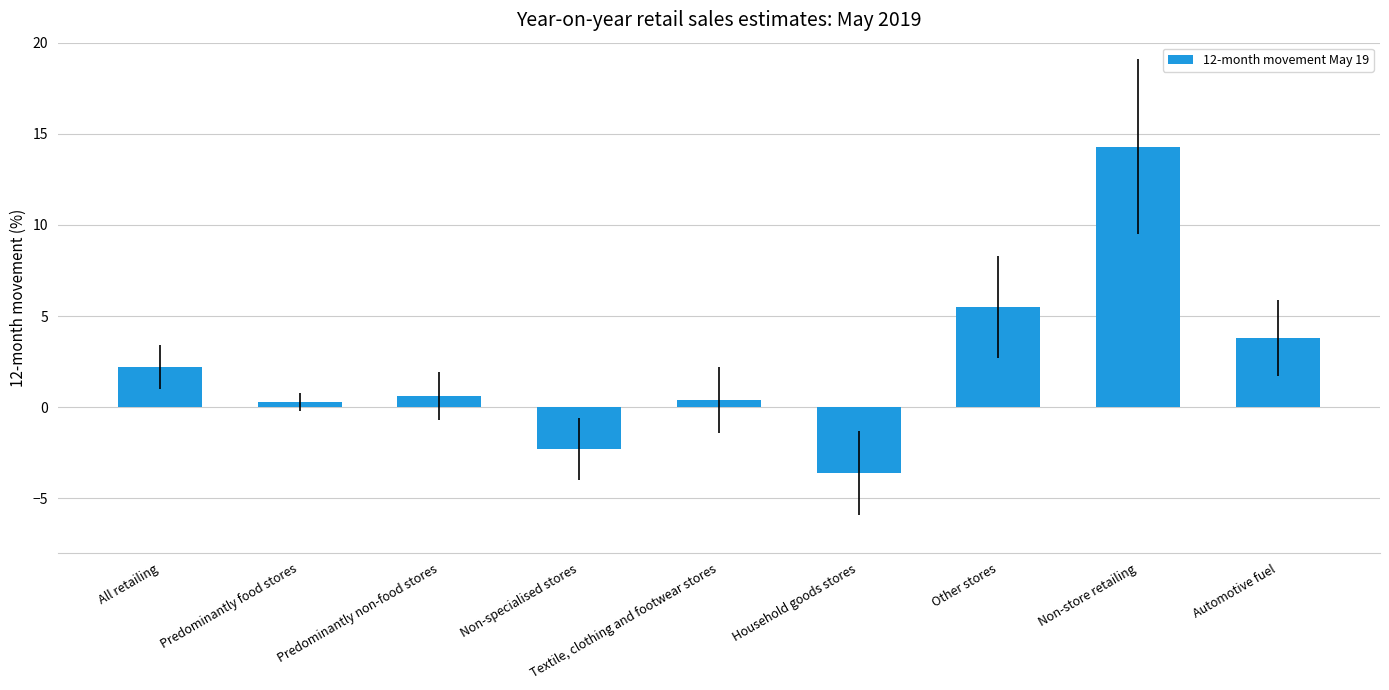

What is the label of the 5th bar from the right?

Textile, clothing and footwear stores